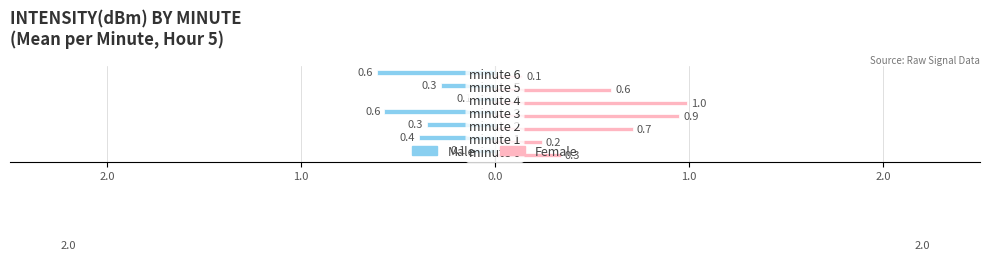

What are all the series names shown in the legend?

Male, Female